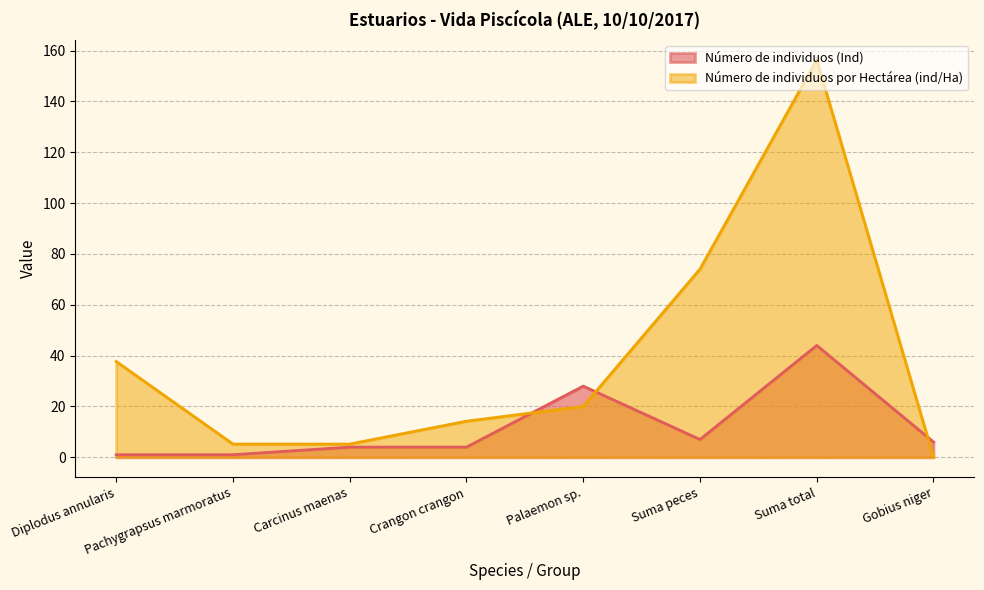

What is the difference between the second highest and second lowest values in the Número de individuos por Hectárea (ind/Ha) series?

68.8